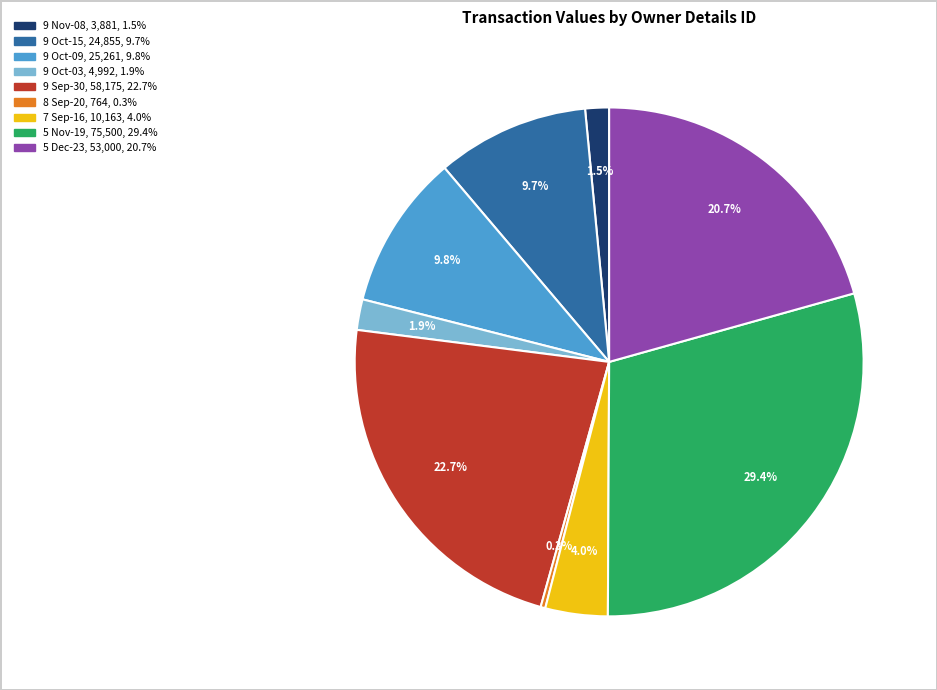

Does any single category account for the majority?

No